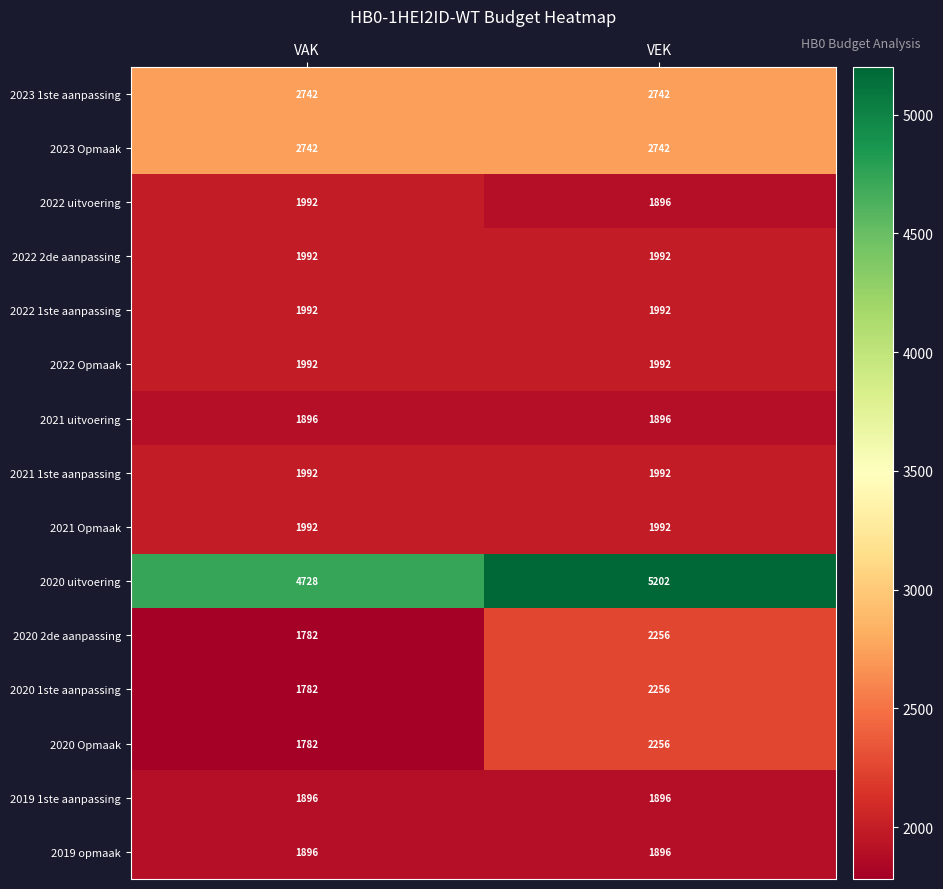

Reading left to right, what are all the values shown in this chart?

2023 1ste aanpassing: VAK=2742	VEK=2742
2023 Opmaak: VAK=2742	VEK=2742
2022 uitvoering: VAK=1992	VEK=1896
2022 2de aanpassing: VAK=1992	VEK=1992
2022 1ste aanpassing: VAK=1992	VEK=1992
2022 Opmaak: VAK=1992	VEK=1992
2021 uitvoering: VAK=1896	VEK=1896
2021 1ste aanpassing: VAK=1992	VEK=1992
2021 Opmaak: VAK=1992	VEK=1992
2020 uitvoering: VAK=4728	VEK=5202
2020 2de aanpassing: VAK=1782	VEK=2256
2020 1ste aanpassing: VAK=1782	VEK=2256
2020 Opmaak: VAK=1782	VEK=2256
2019 1ste aanpassing: VAK=1896	VEK=1896
2019 opmaak: VAK=1896	VEK=1896